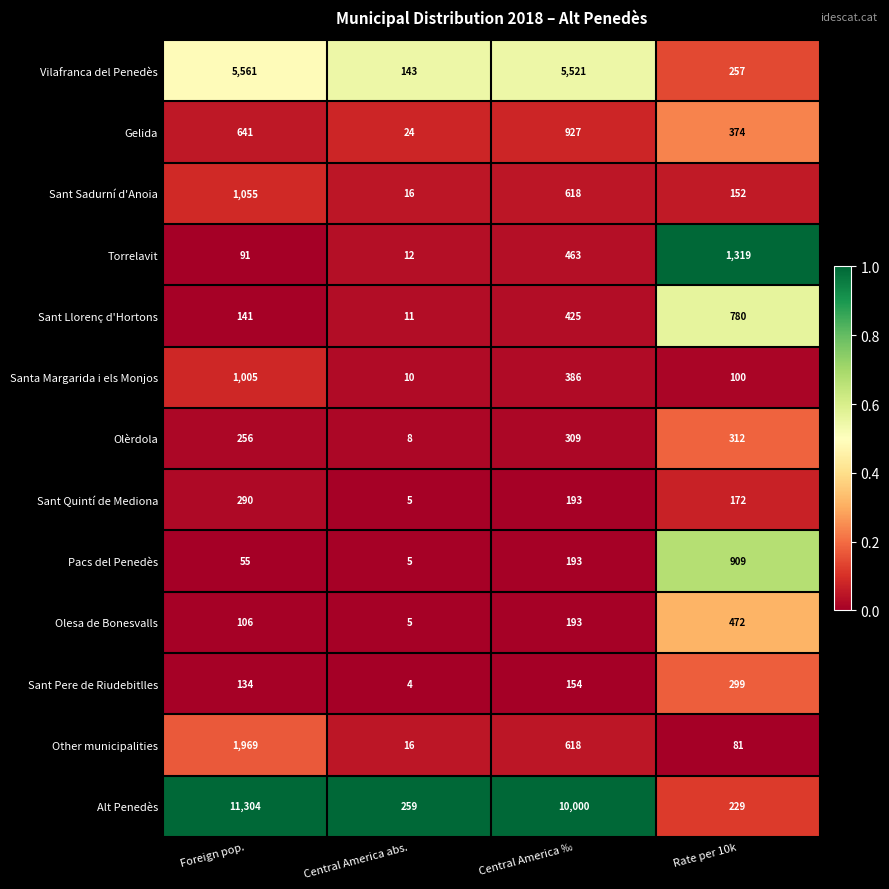

Read the Sant Pere de Riudebitlles value at Rate per 10k.

299